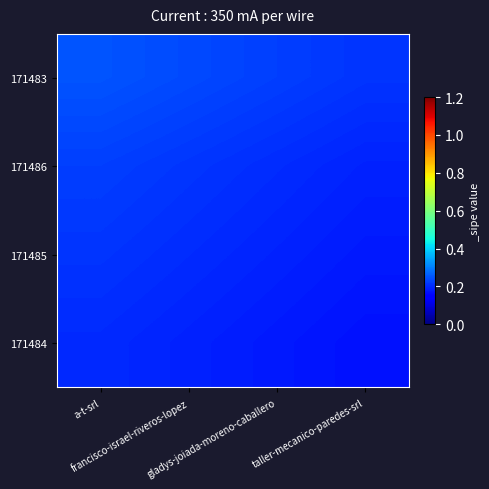

Rank the series at taller-mecanico-paredes-srl from highest to lowest value.

171483, 171486, 171485, 171484